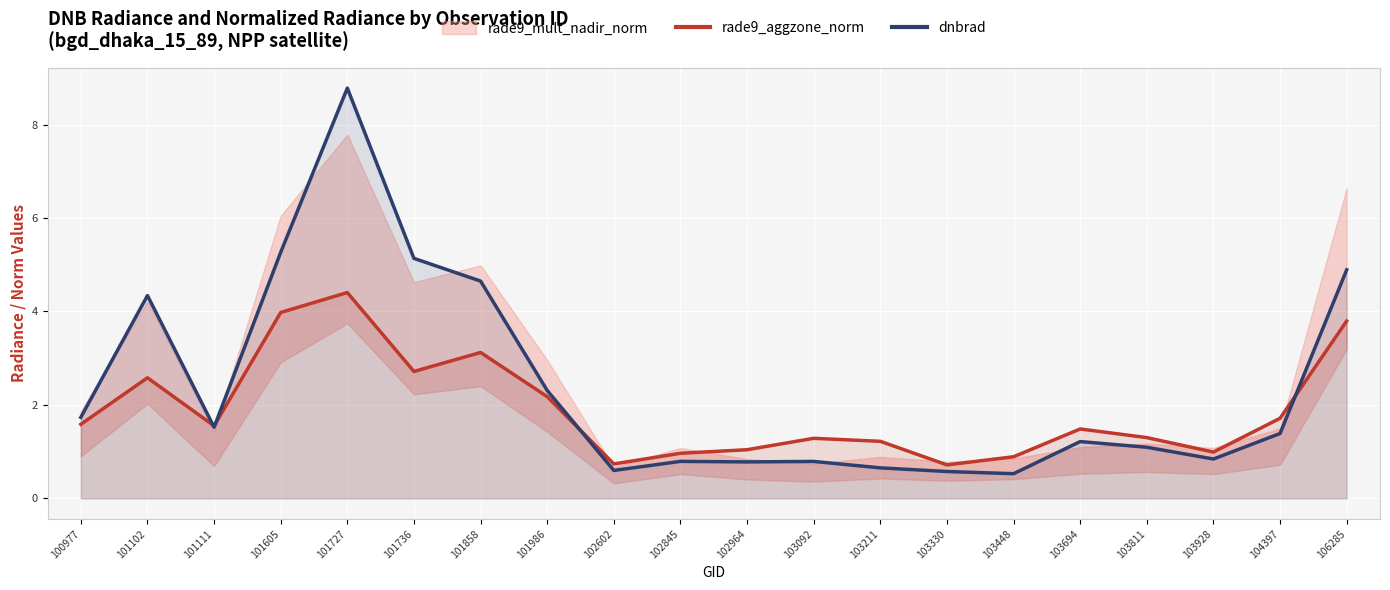

Which category has the lowest value in the dnbrad series?

103448